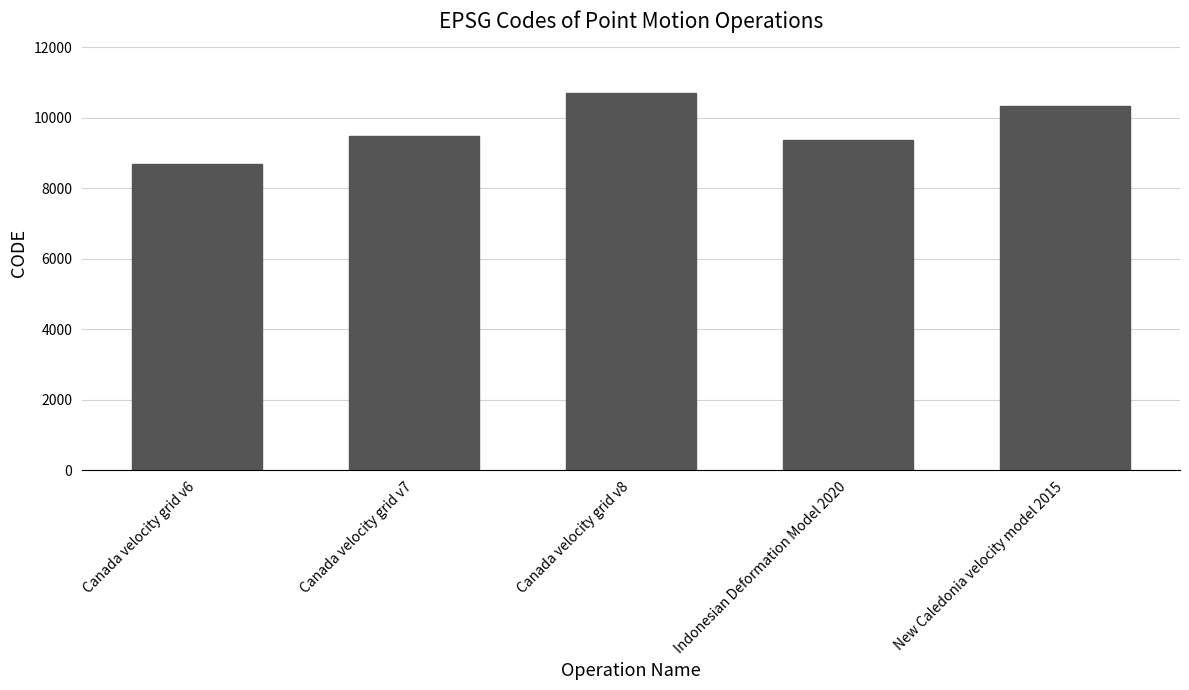

True or false: the data shows 1928 at Canada velocity grid v7.

False